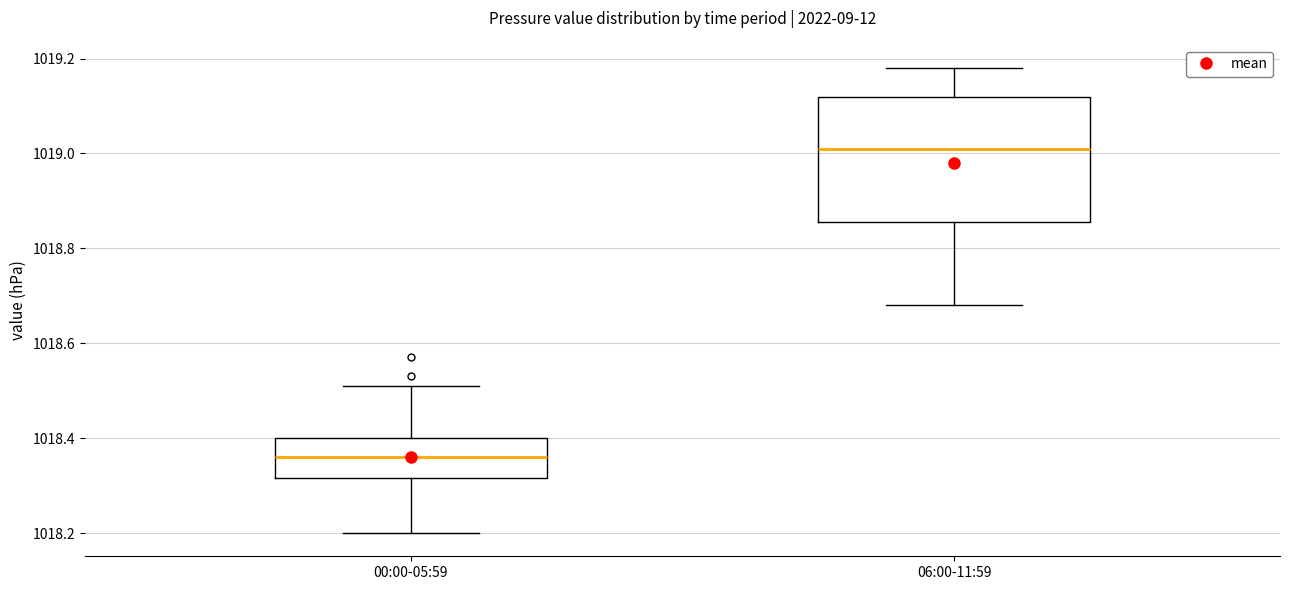

Reading left to right, transcribe this box plot: for each box, give where its median line is, the range the box spans, and where its two whiskers end, as read against the y-axis. The values are not printed on the chart, so give them approximately, as read against the axis.

00:00-05:59: median 1018.36, box 1018.32 to 1018.40, whiskers 1018.20 to 1018.52
06:00-11:59: median 1019.02, box 1018.86 to 1019.12, whiskers 1018.68 to 1019.18